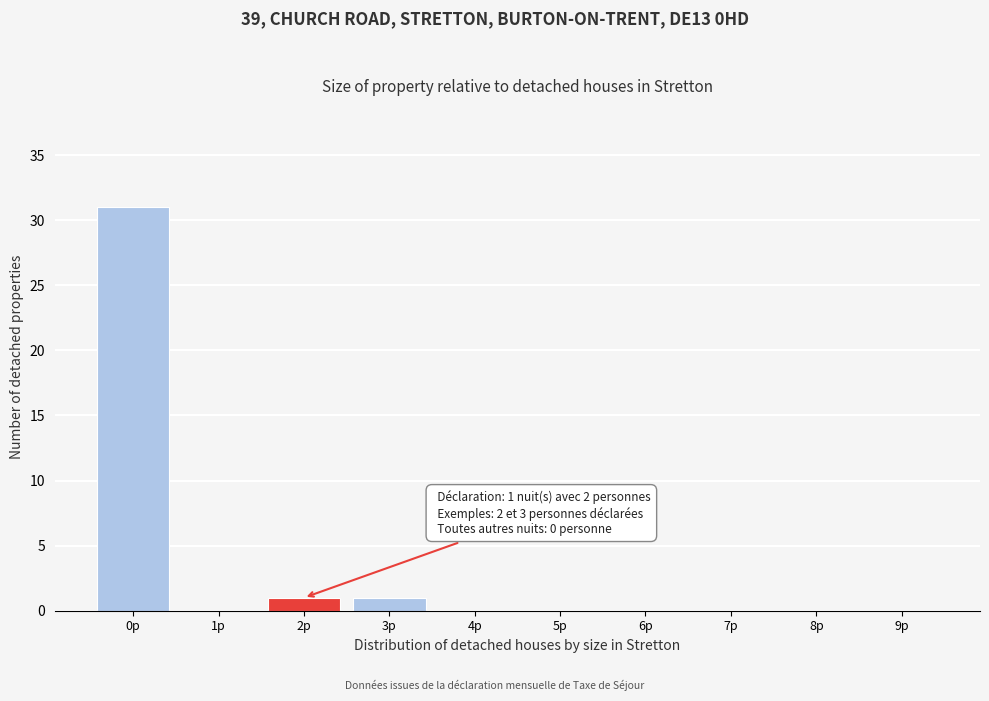

Reading right to left, extract all data points from this chart.

9p=0	8p=0	7p=0	6p=0	5p=0	4p=0	3p=1	2p=1	1p=0	0p=31